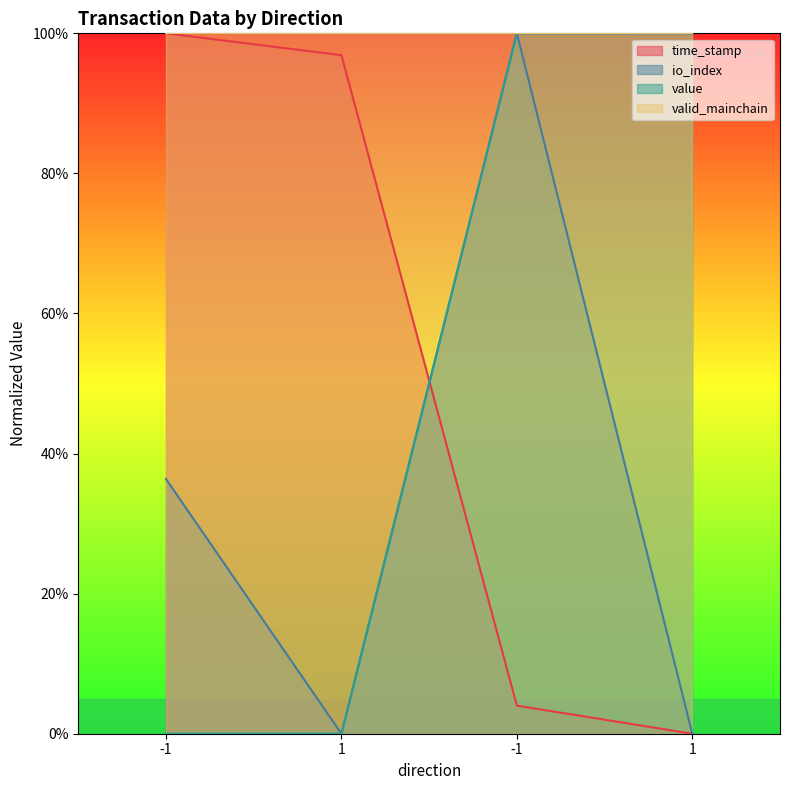

What is the average value of the io_index series?

34.1